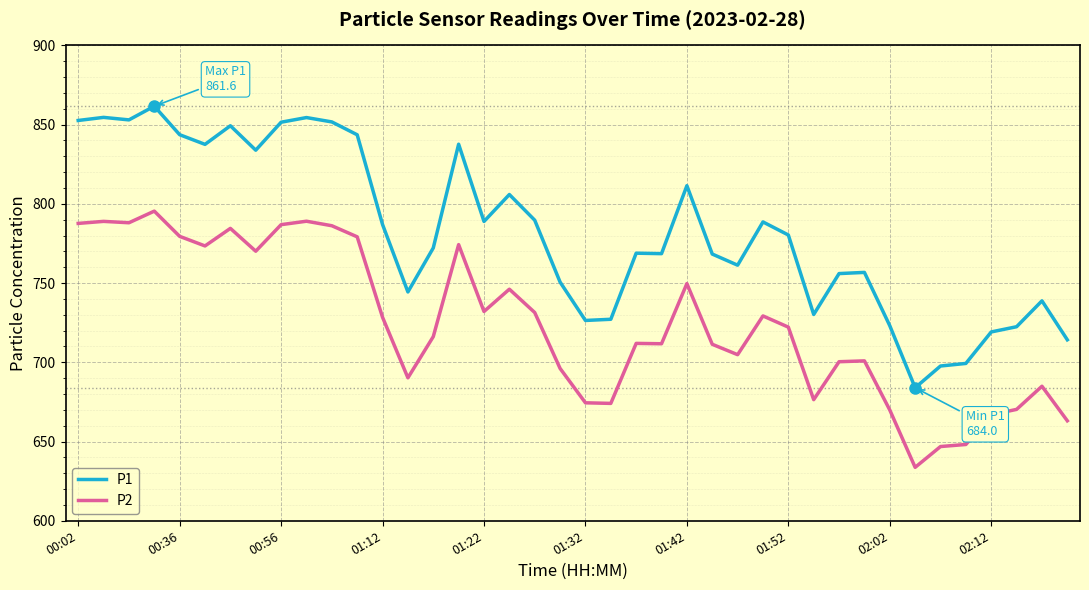

What is the lowest value of the P2 series?

633.7